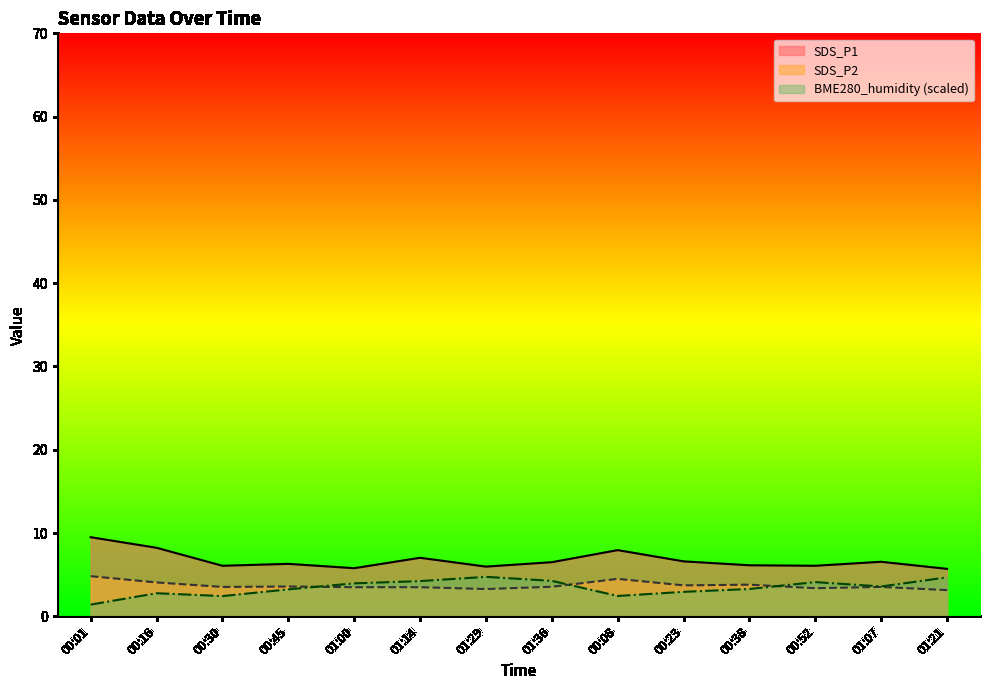

How many lines are shown in the chart?

3